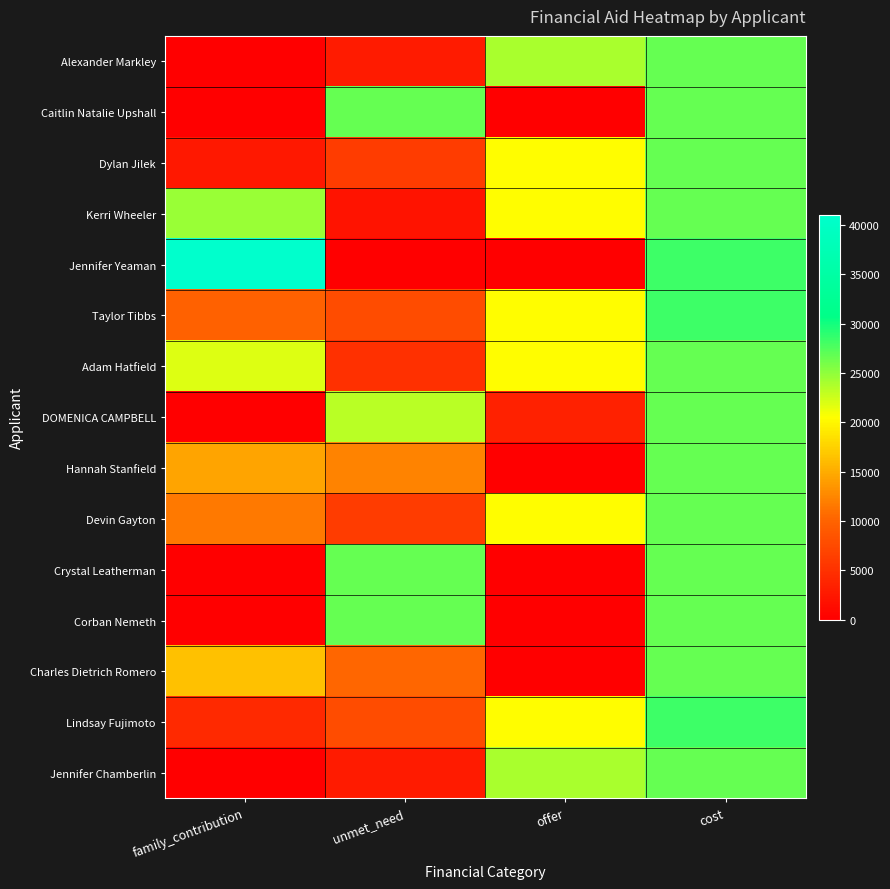

Reading left to right, list all the values displayed in this chart.

Alexander Markley: family_contribution=0	unmet_need=2765	offer=23950	cost=26715
Caitlin Natalie Upshall: family_contribution=0	unmet_need=26715	offer=0	cost=26715
Dylan Jilek: family_contribution=2445	unmet_need=6215	offer=20500	cost=26715
Kerri Wheeler: family_contribution=24690	unmet_need=2025	offer=20500	cost=26715
Jennifer Yeaman: family_contribution=41050	unmet_need=0	offer=0	cost=28245
Taylor Tibbs: family_contribution=9934	unmet_need=7745	offer=20500	cost=28245
Adam Hatfield: family_contribution=21822	unmet_need=4893	offer=20500	cost=26715
DOMENICA CAMPBELL: family_contribution=0	unmet_need=23265	offer=3450	cost=26715
Hannah Stanfield: family_contribution=14457	unmet_need=12258	offer=0	cost=26715
Devin Gayton: family_contribution=11620	unmet_need=6215	offer=20500	cost=26715
Crystal Leatherman: family_contribution=0	unmet_need=26715	offer=0	cost=26715
Corban Nemeth: family_contribution=0	unmet_need=26715	offer=0	cost=26715
Charles Dietrich Romero: family_contribution=16423	unmet_need=10292	offer=0	cost=26715
Lindsay Fujimoto: family_contribution=4186	unmet_need=7745	offer=20500	cost=28245
Jennifer Chamberlin: family_contribution=0	unmet_need=2765	offer=23950	cost=26715